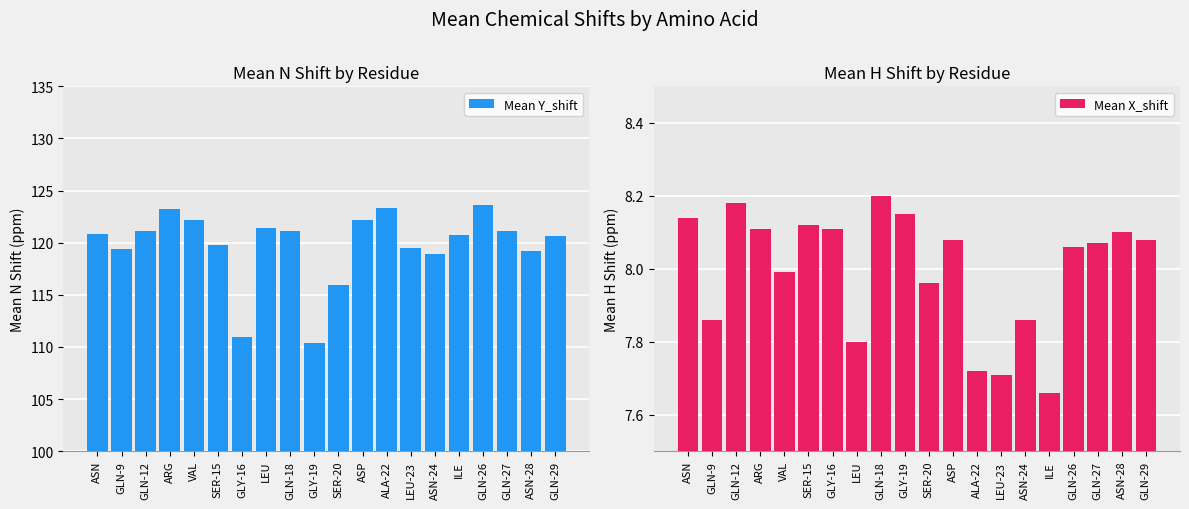

What is the approximate value of Mean X_shift at ASN-28?

8.1